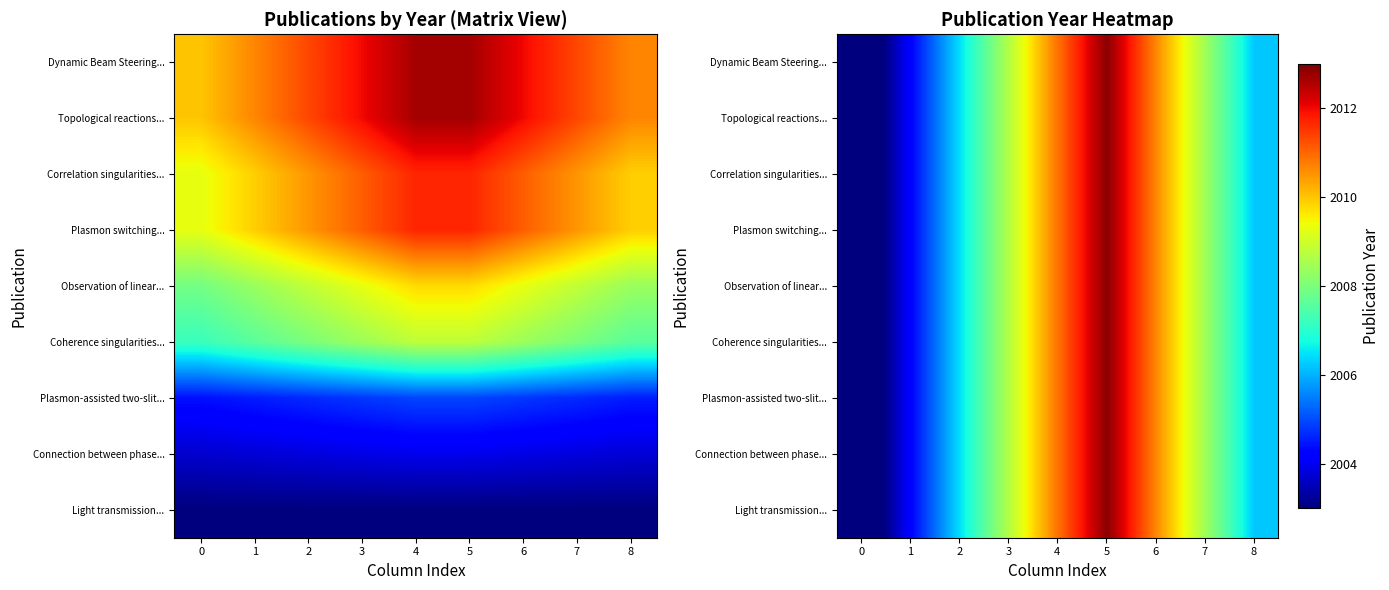

At which category is the sum across all series the highest?

5